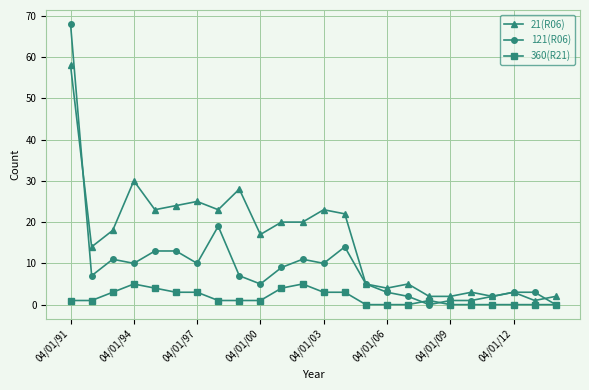

What is the value of the 360(R21) point at the 12th from the left?

5